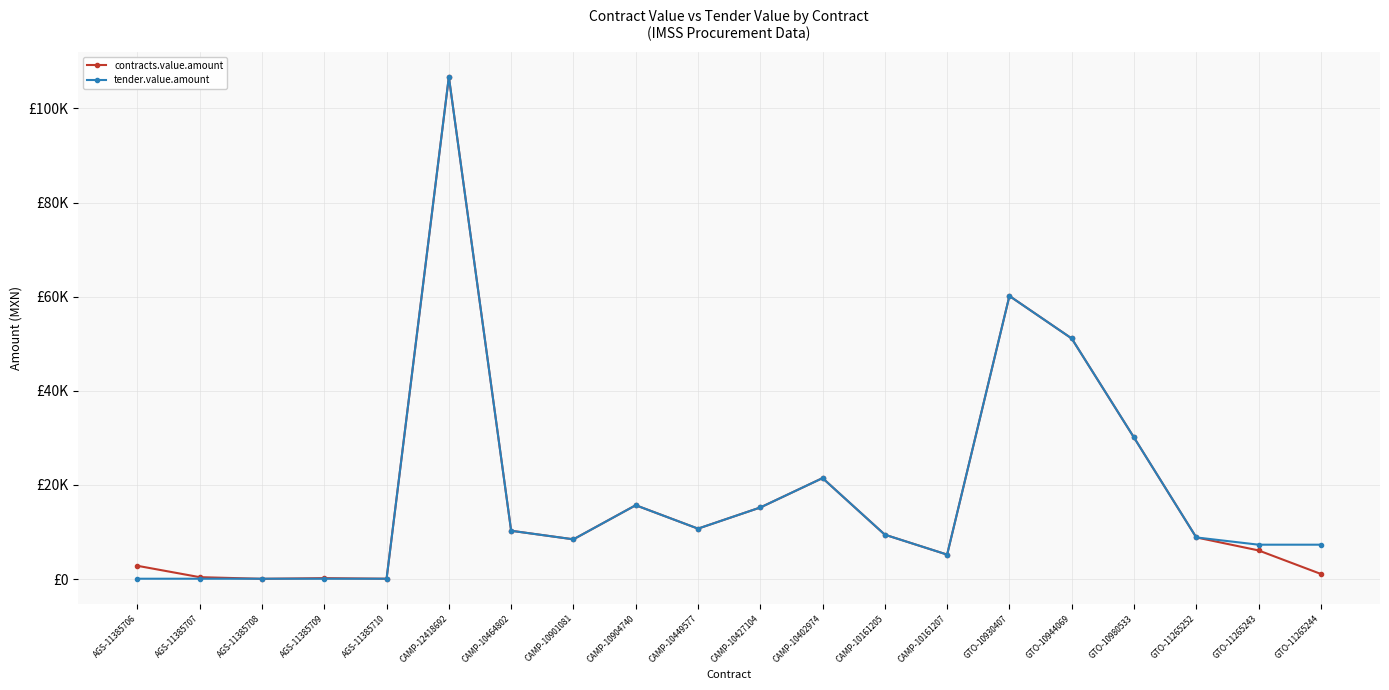

Does the chart have visible grid lines?

Yes